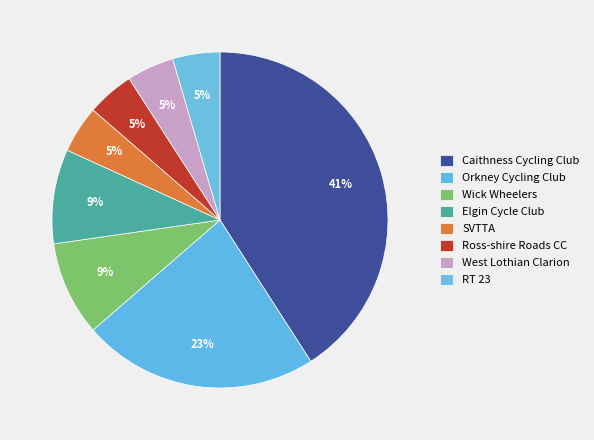

How many segments does this pie chart have?

8